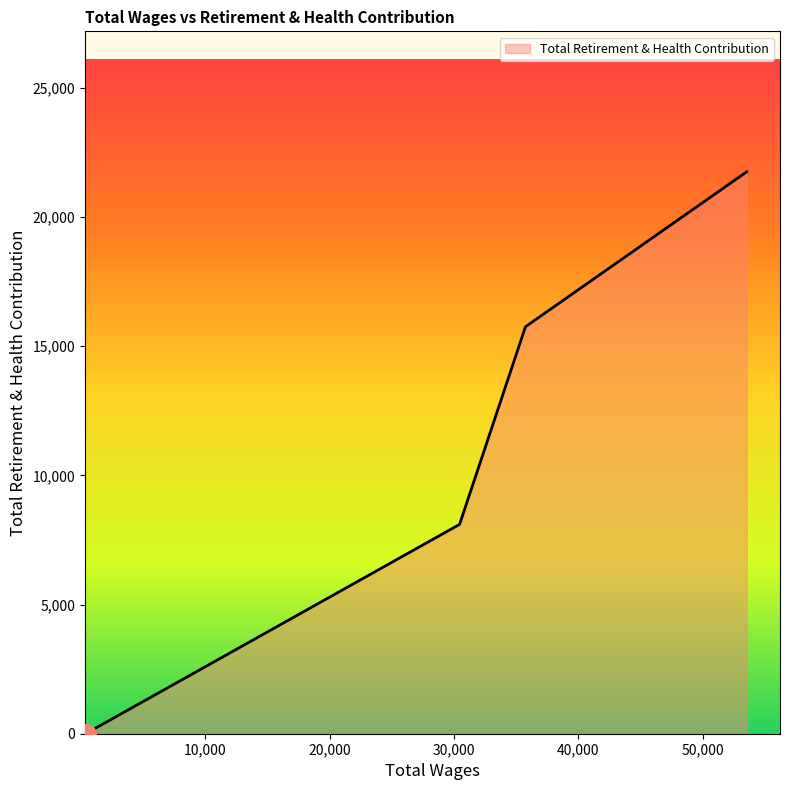

True or false: the data has more than 2 interior local peaks.

False